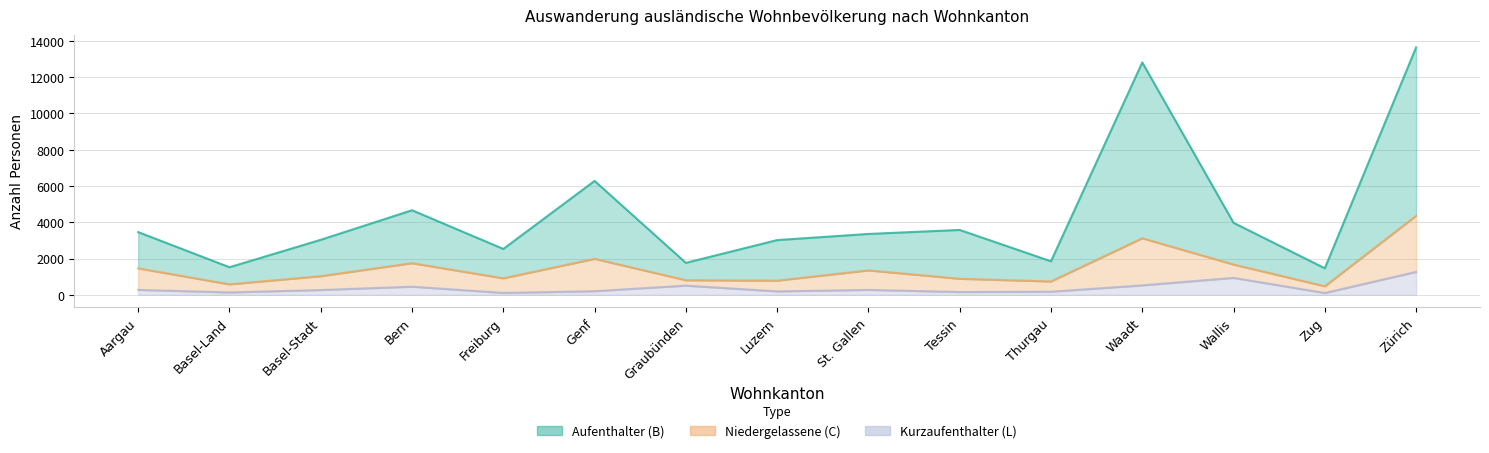

What is the minimum value shown in the chart?

98